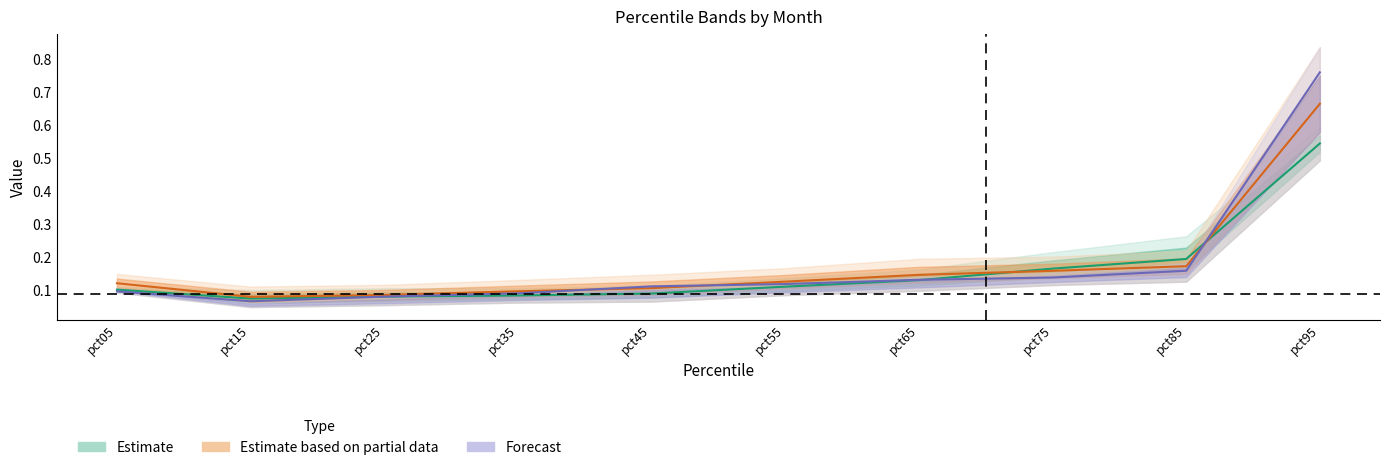

Which category has the highest value in the Mar series?

pct95